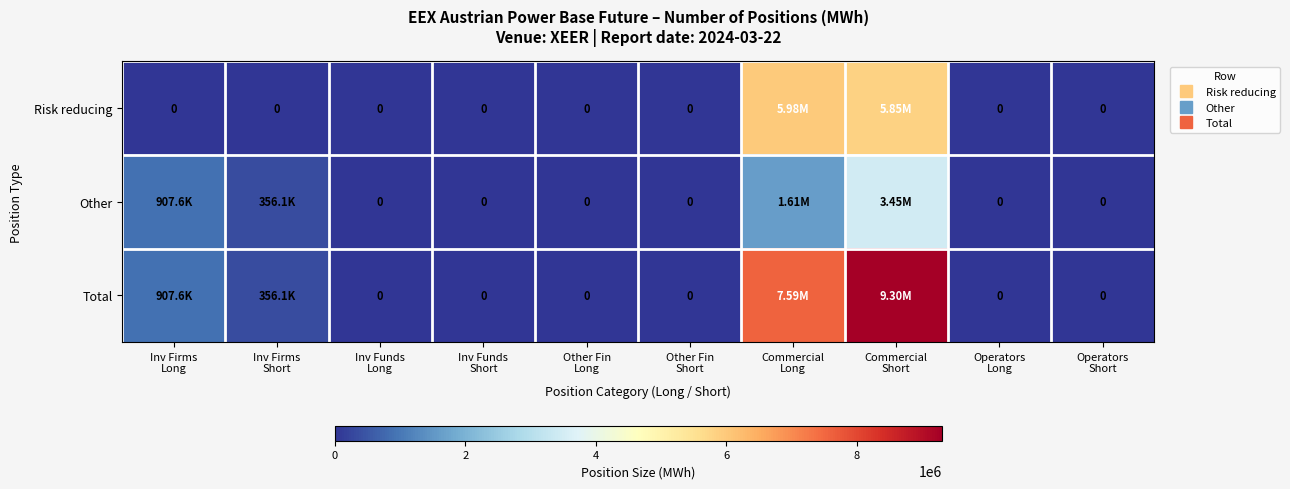

The value of Risk reducing at Inv Firms Short is 0. True or false?

True